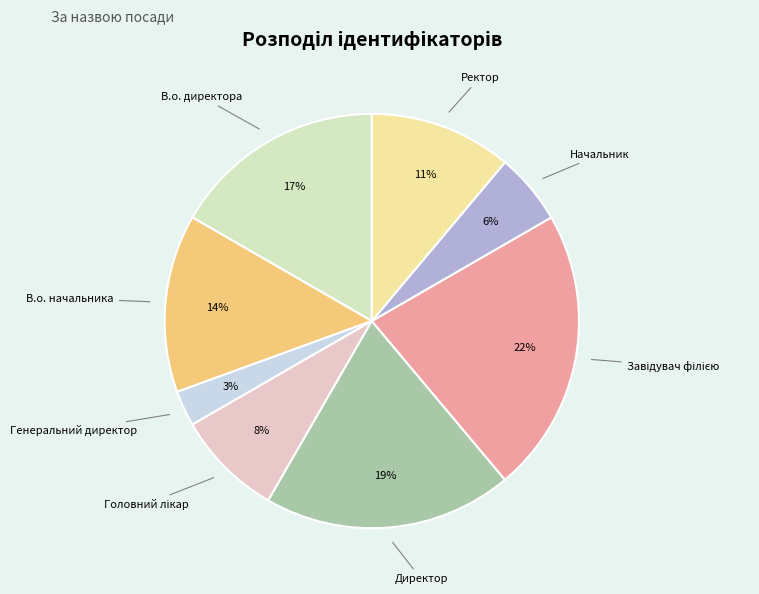

Which slice is the smallest?

Генеральний директор